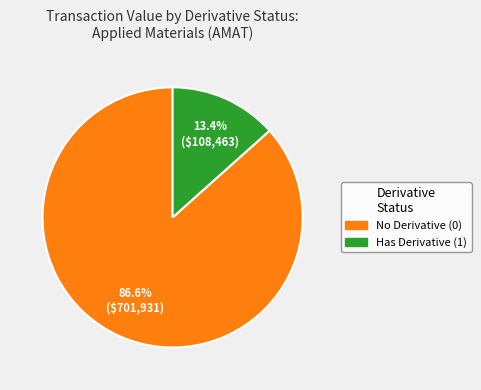

Which category accounts for the majority?

No Derivative (0)